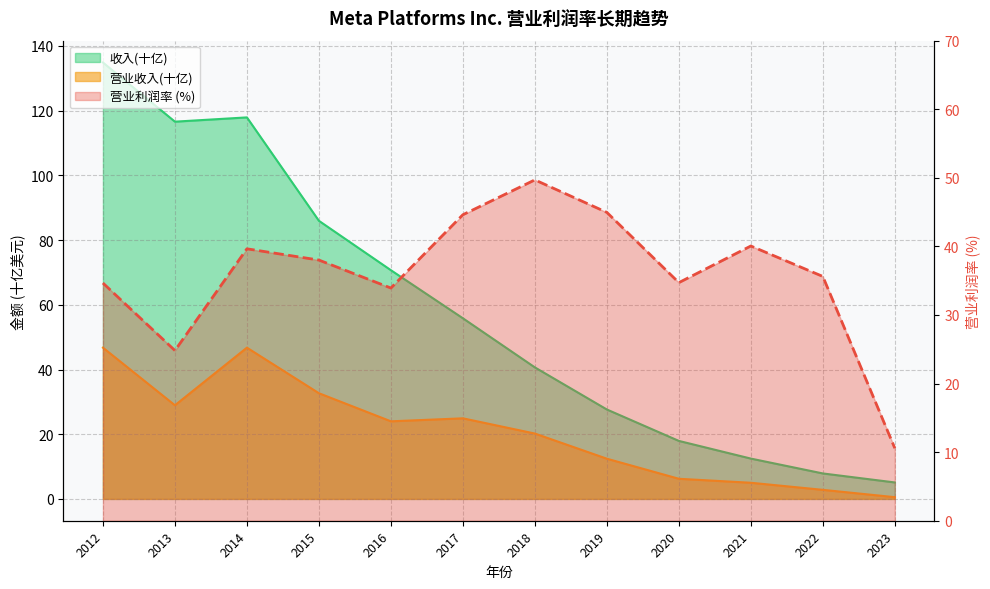

Between 2015 and 2023, which is larger?

2015